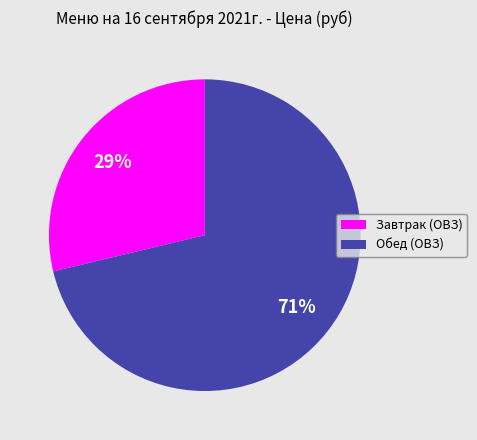

Rank the categories by value from highest to lowest.

Обед (ОВЗ), Завтрак (ОВЗ)